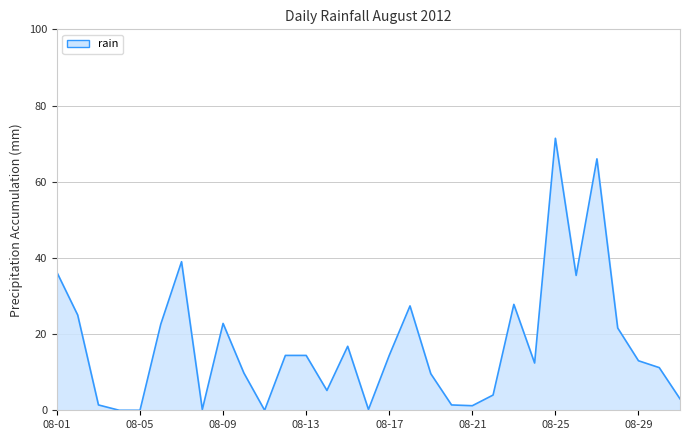

What is the maximum value shown in the chart?

71.4